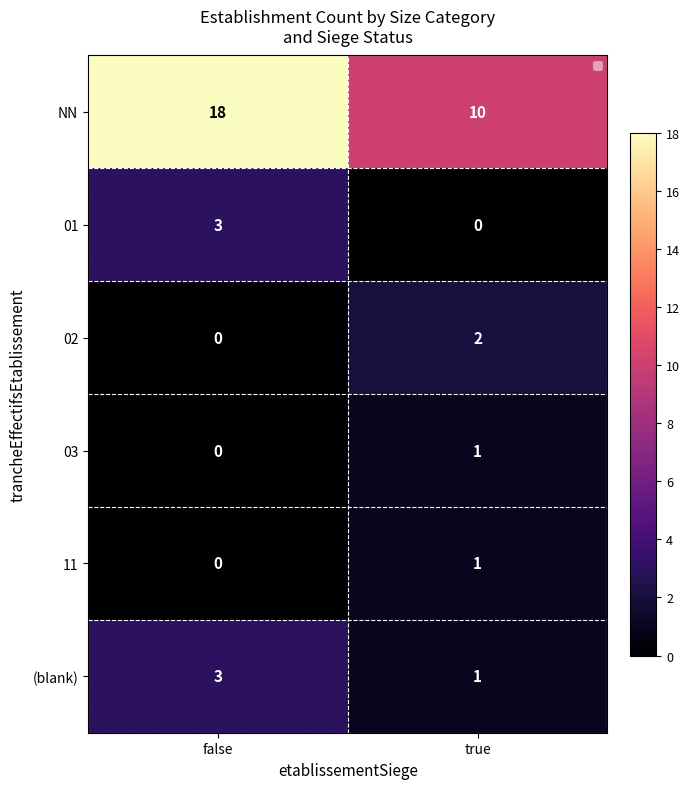

What is the sum of all 02 values?

2